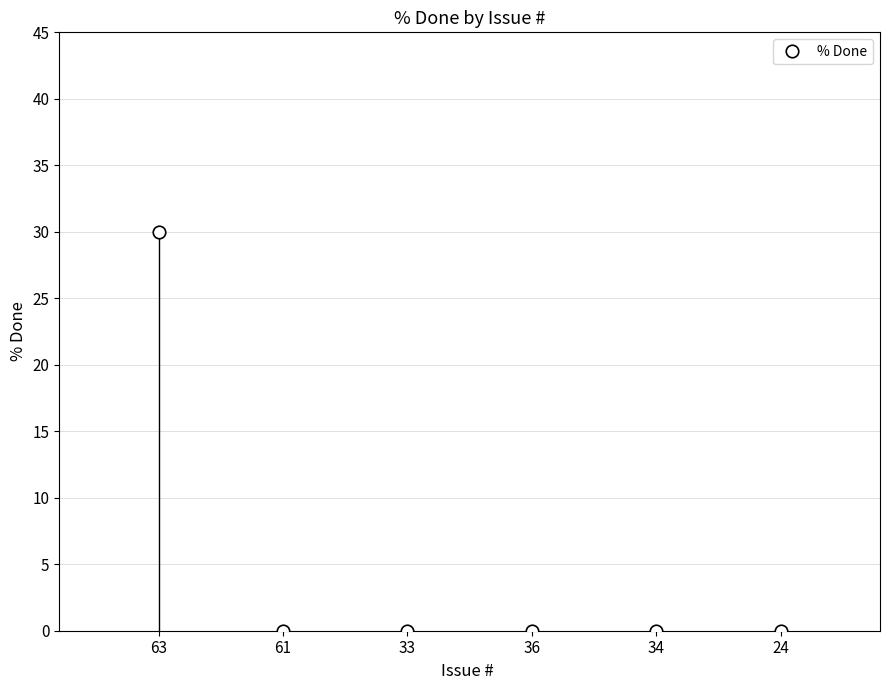

Which category has the highest value across all series?

63